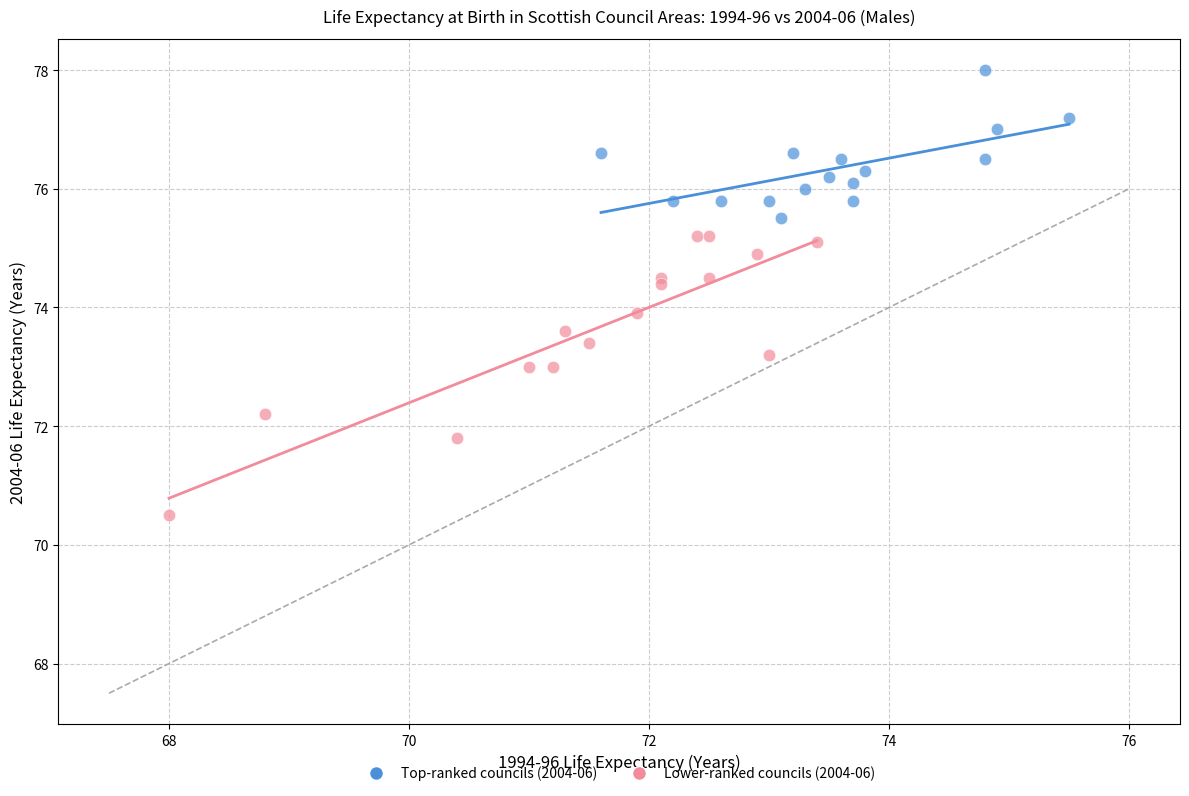

Which series contains the highest Y value?

Top-ranked councils (2004-06)